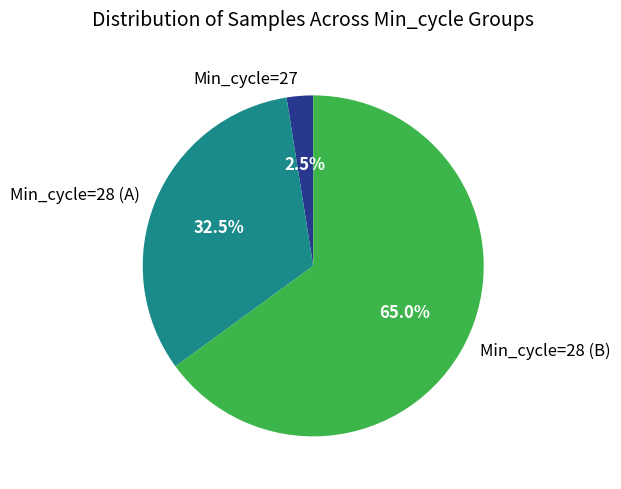

What is the largest slice in the pie chart?

Min_cycle=28 (B)